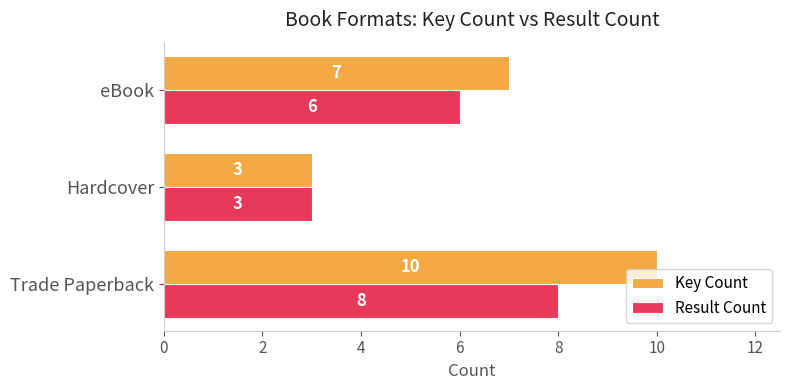

Which series has the widest spread of values?

Key Count